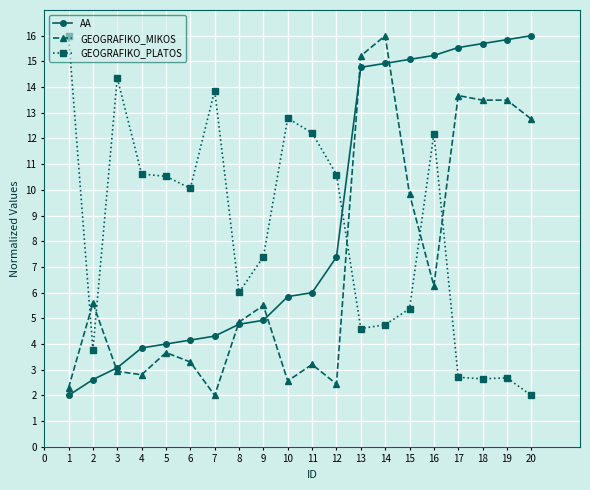

Is it true that AA equals 5.7 at 4?

False